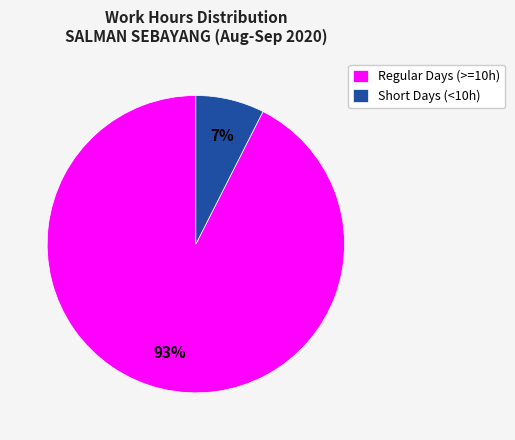

Is there a majority slice in this chart?

Yes